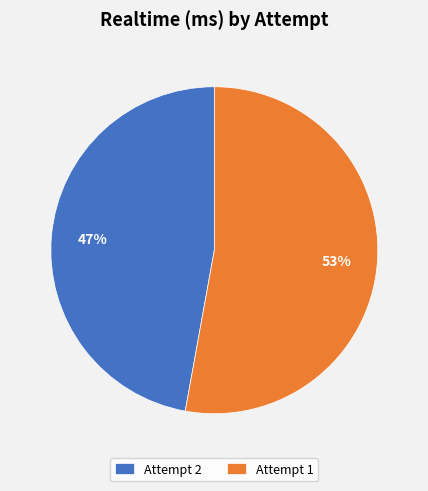

What is the ratio of the value at Attempt 2 to the value at Attempt 1?

0.9